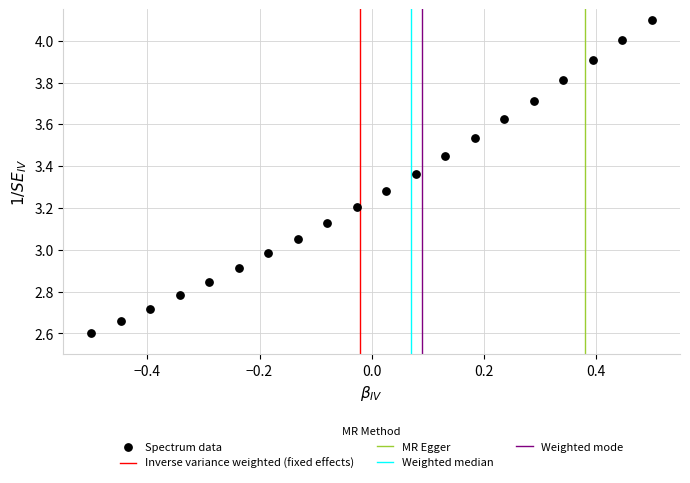

What is the range of X values (max minus min)?

1.0